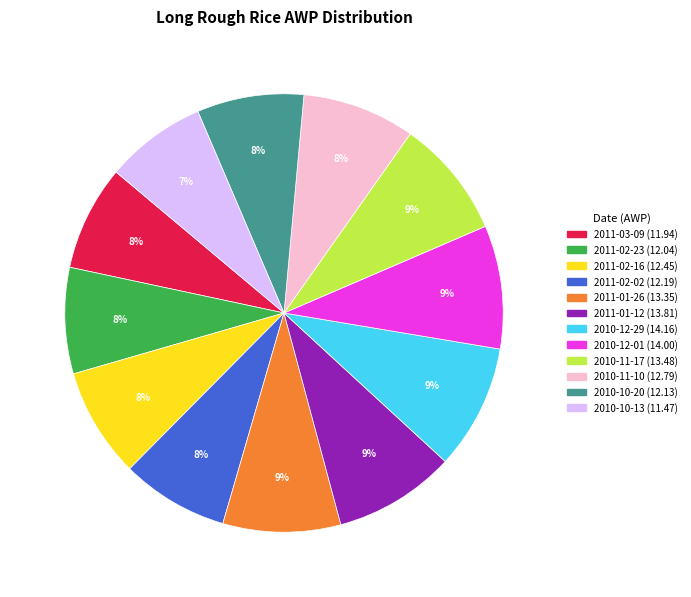

Which has a higher value, 2010-12-29 or 2010-11-10?

2010-12-29